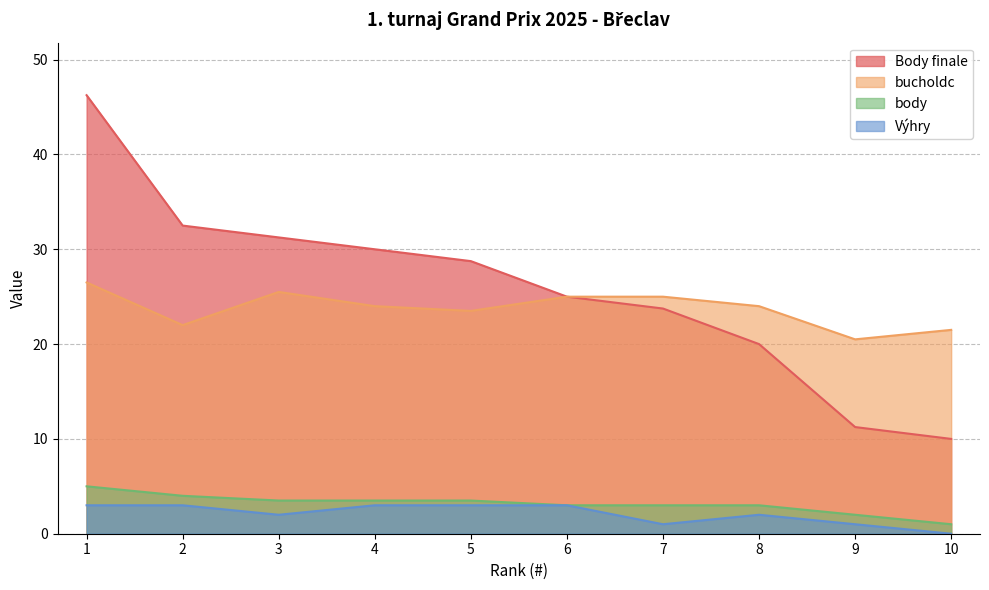

At 1, list the series in order from largest to smallest.

Body finale, bucholdc, body, Výhry